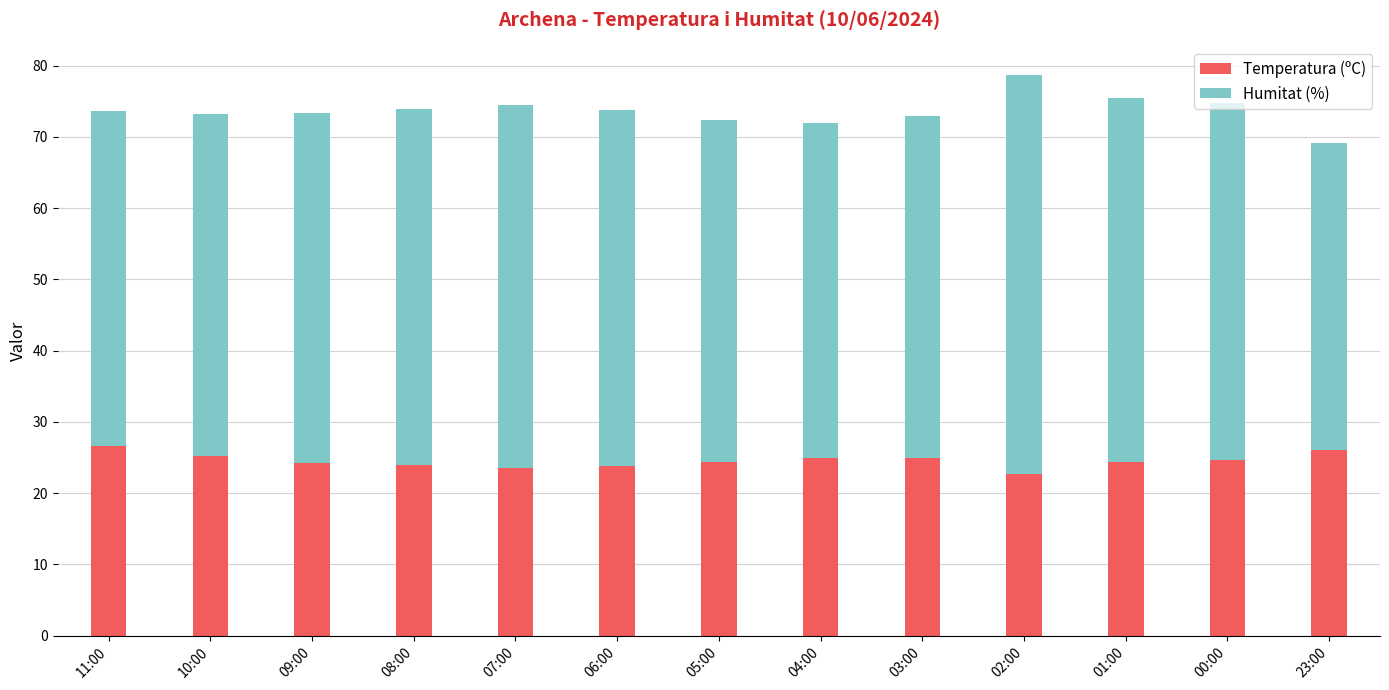

What is the difference between the maximum and minimum values in the Temperatura (ºC) series?

3.9